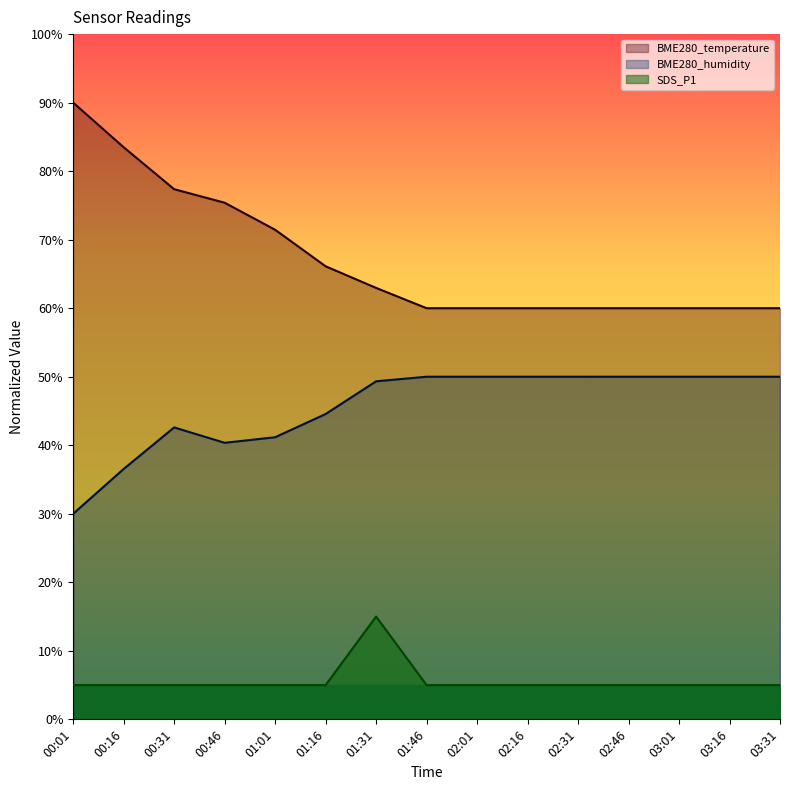

What is the value of the BME280_temperature point at the 5th from the left?

71.4